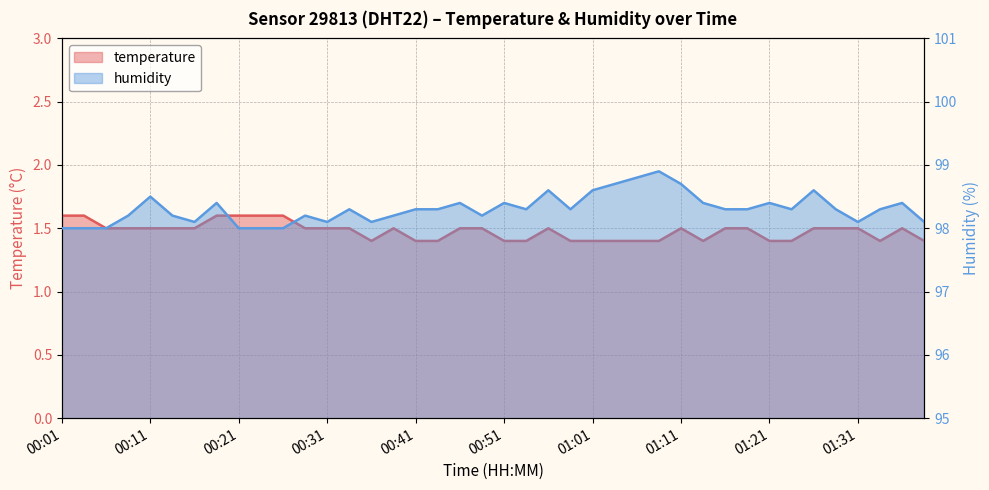

True or false: humidity has more than 2 interior local peaks.

True